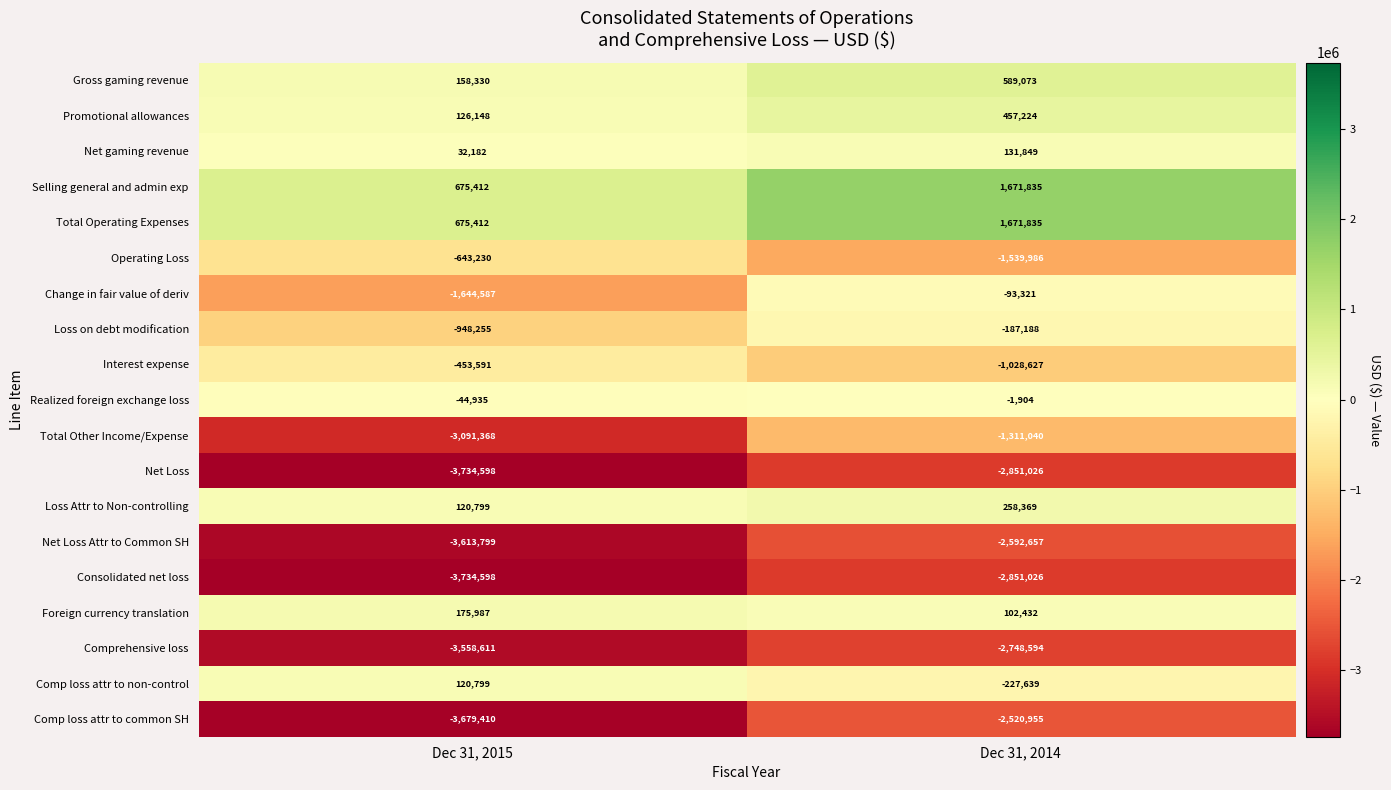

What is the average value of the Net gaming revenue series?

82016